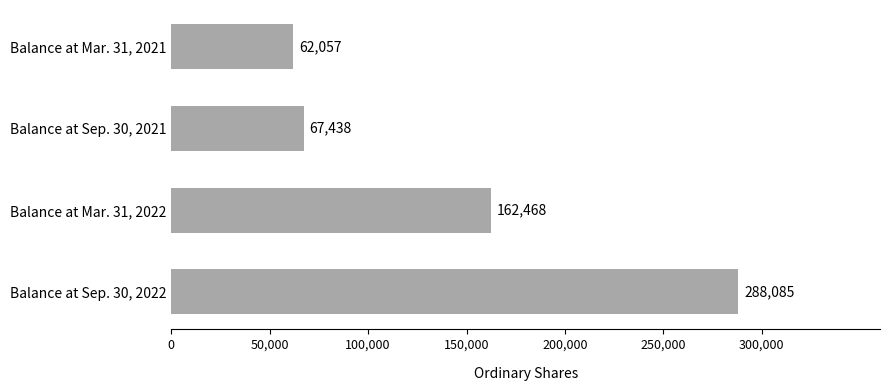

Between Balance at Mar. 31, 2021 and Balance at Mar. 31, 2022, which is larger?

Balance at Mar. 31, 2022